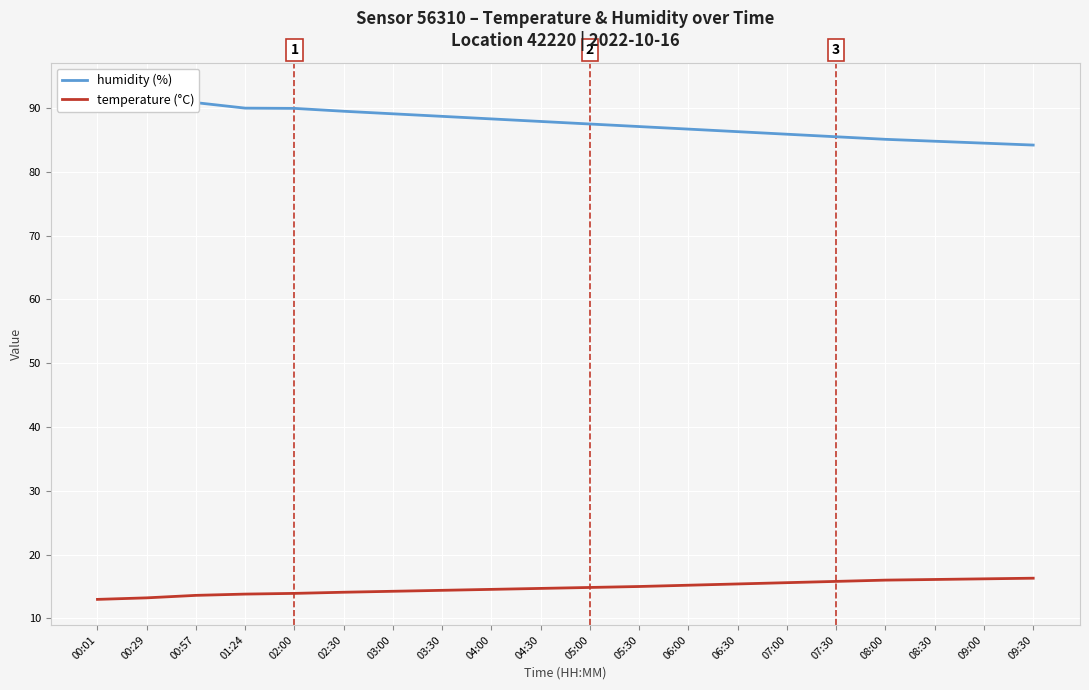

Rank the categories by temperature (°C) value from lowest to highest.

00:01, 00:29, 00:57, 01:24, 02:00, 02:30, 03:00, 03:30, 04:00, 04:30, 05:00, 05:30, 06:00, 06:30, 07:00, 07:30, 08:00, 08:30, 09:00, 09:30